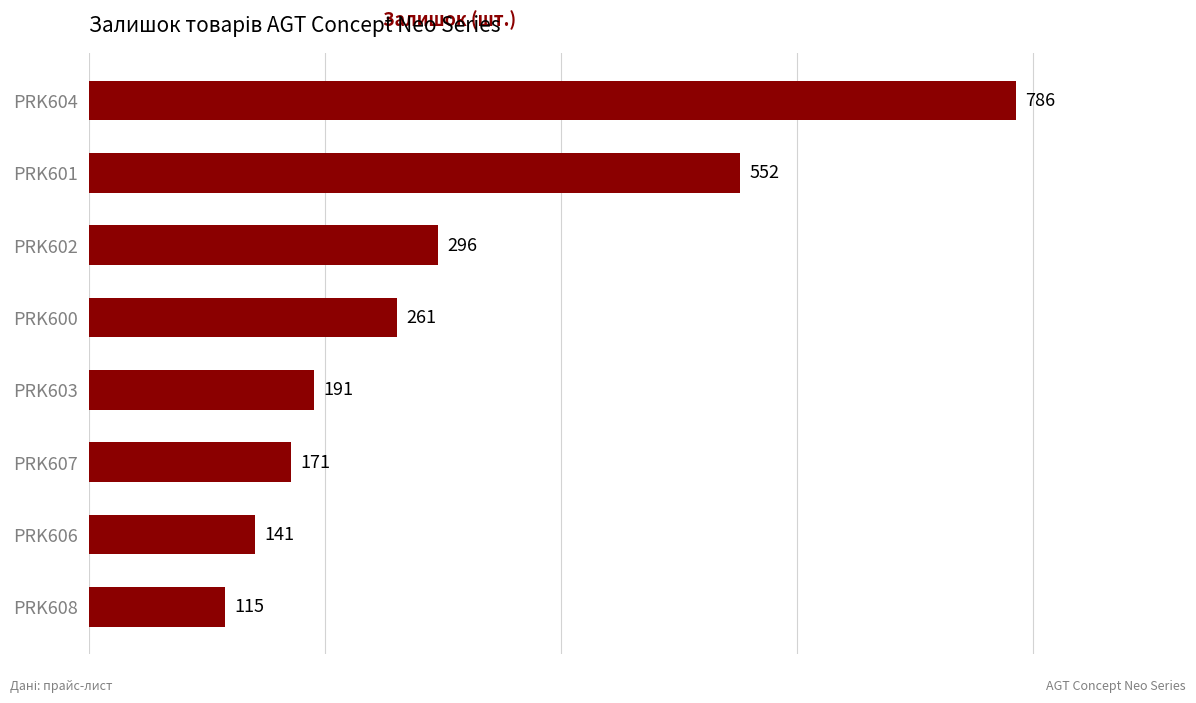

Where is the data nearest to the value 450?

PRK601